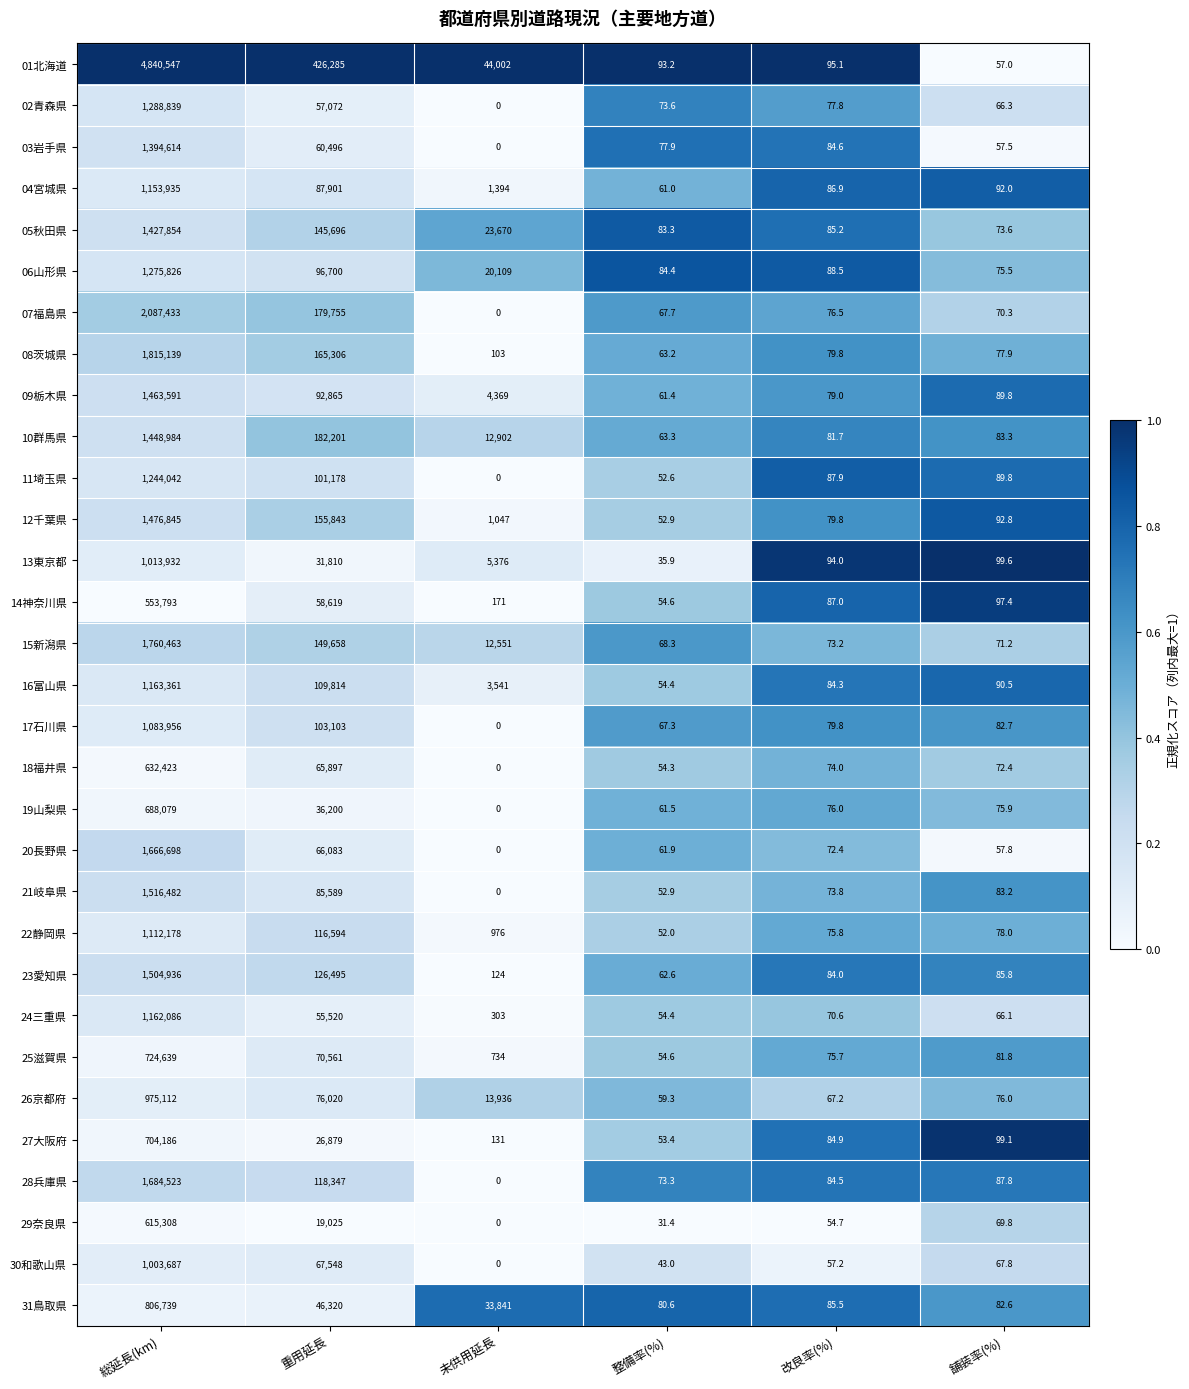

List the series in order of their peak value, lowest first.

14神奈川県, 29奈良県, 18福井県, 19山梨県, 27大阪府, 25滋賀県, 31鳥取県, 26京都府, 30和歌山県, 13東京都, 17石川県, 22静岡県, 04宮城県, 24三重県, 16富山県, 11埼玉県, 06山形県, 02青森県, 03岩手県, 05秋田県, 10群馬県, 09栃木県, 12千葉県, 23愛知県, 21岐阜県, 20長野県, 28兵庫県, 15新潟県, 08茨城県, 07福島県, 01北海道